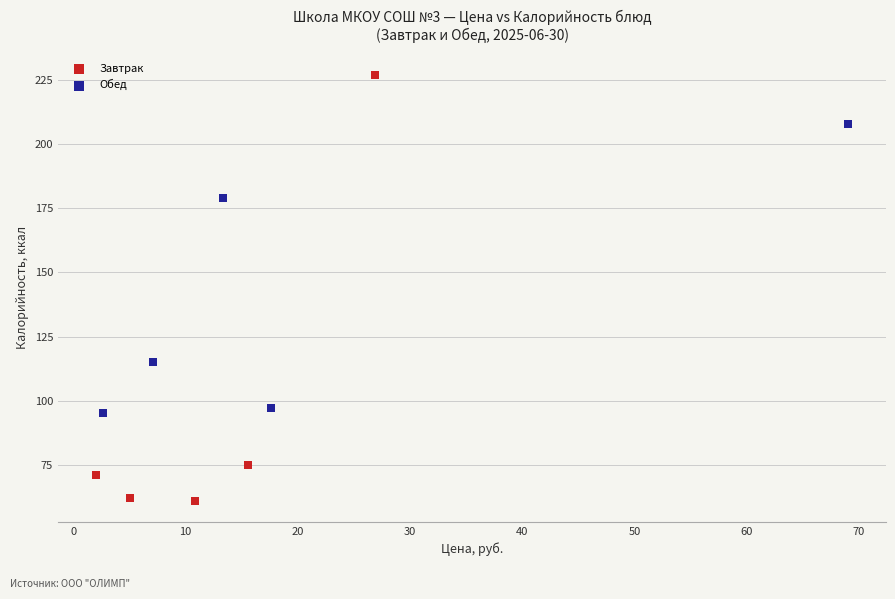

Which series contains the highest Y value?

Завтрак